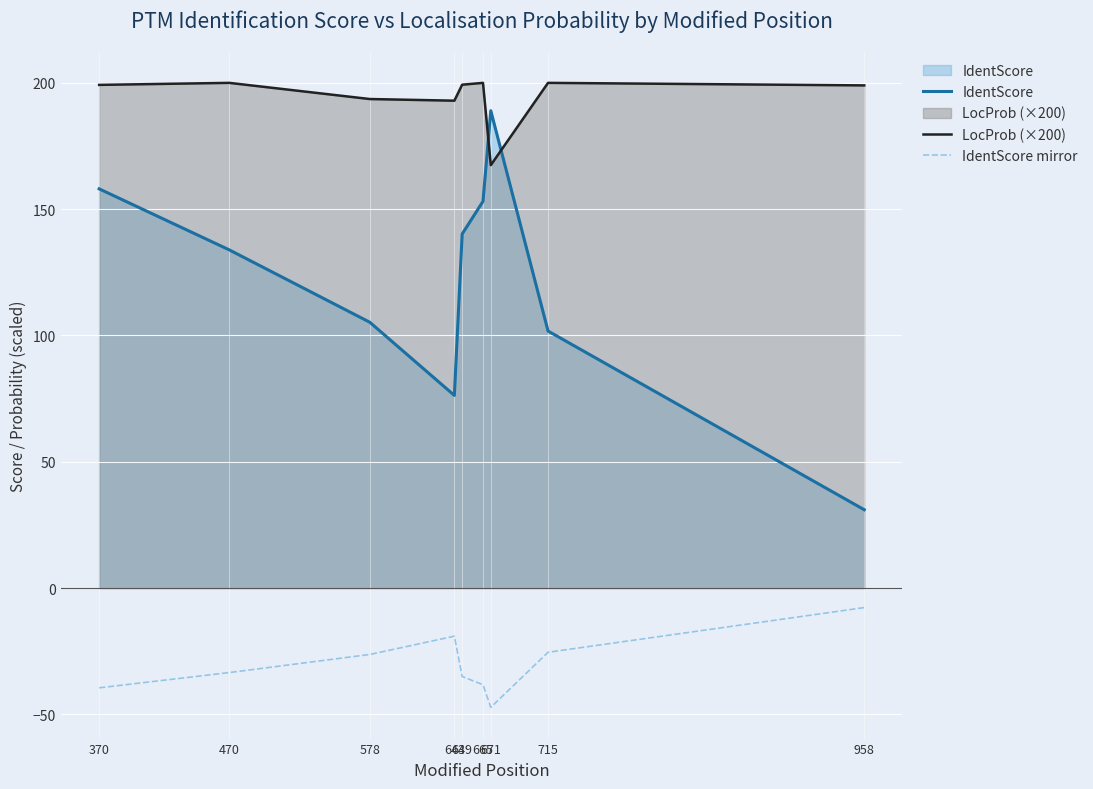

Reading left to right, transcribe all the data shown in this chart.

IdentScore: 370=158.0	470=133.9	578=105.2	643=76.3	649=140.2	665=153.1	671=189.0	715=101.8	958=31.0
LocProb (×200): 370=199.2	470=200.0	578=193.6	643=192.9	649=199.3	665=200.0	671=167.4	715=200.0	958=199.0
IdentScore mirror: 370=-39.5	470=-33.5	578=-26.3	643=-19.1	649=-35.0	665=-38.3	671=-47.2	715=-25.4	958=-7.8